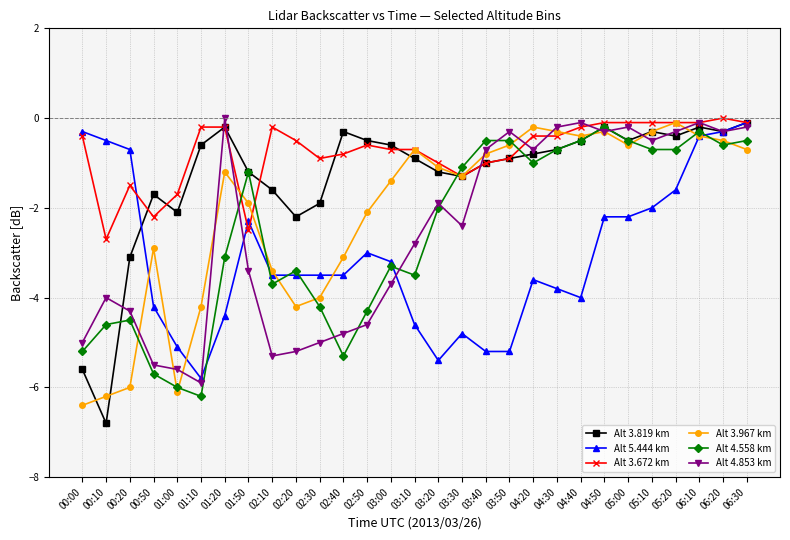

True or false: Alt 3.967 km has more than 2 interior local peaks.

True